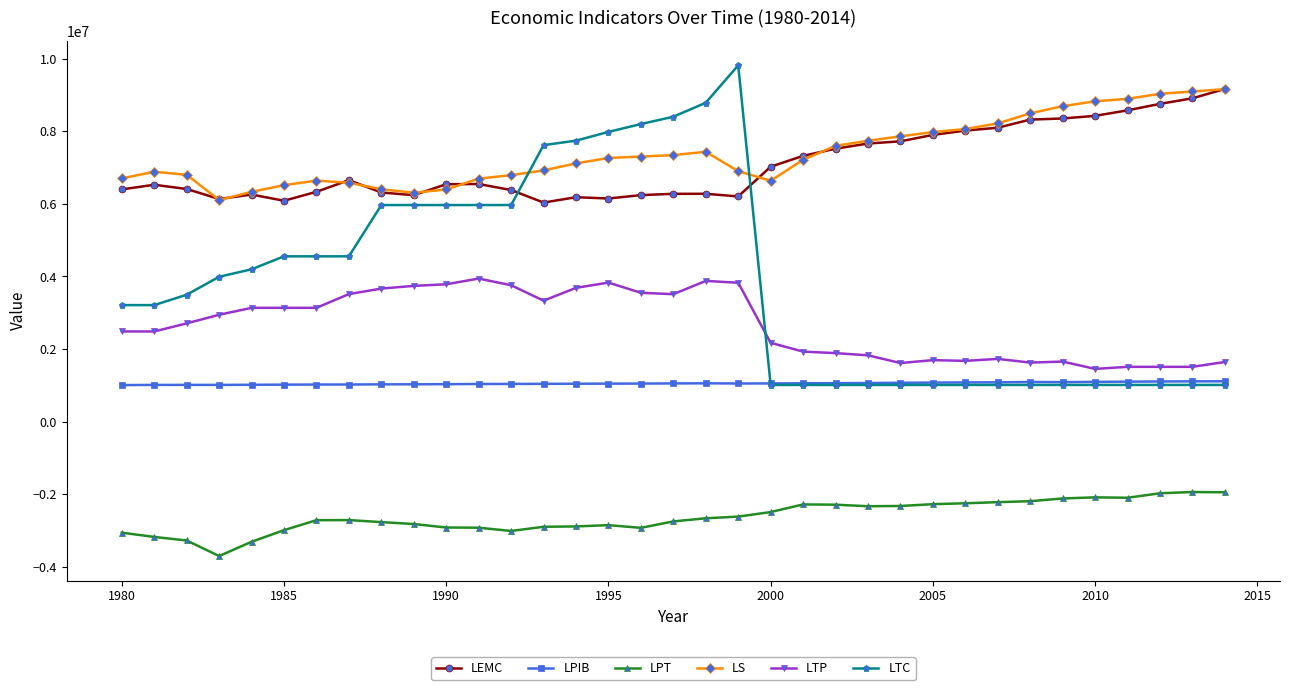

How many data points in LPT are above -2709100?

17